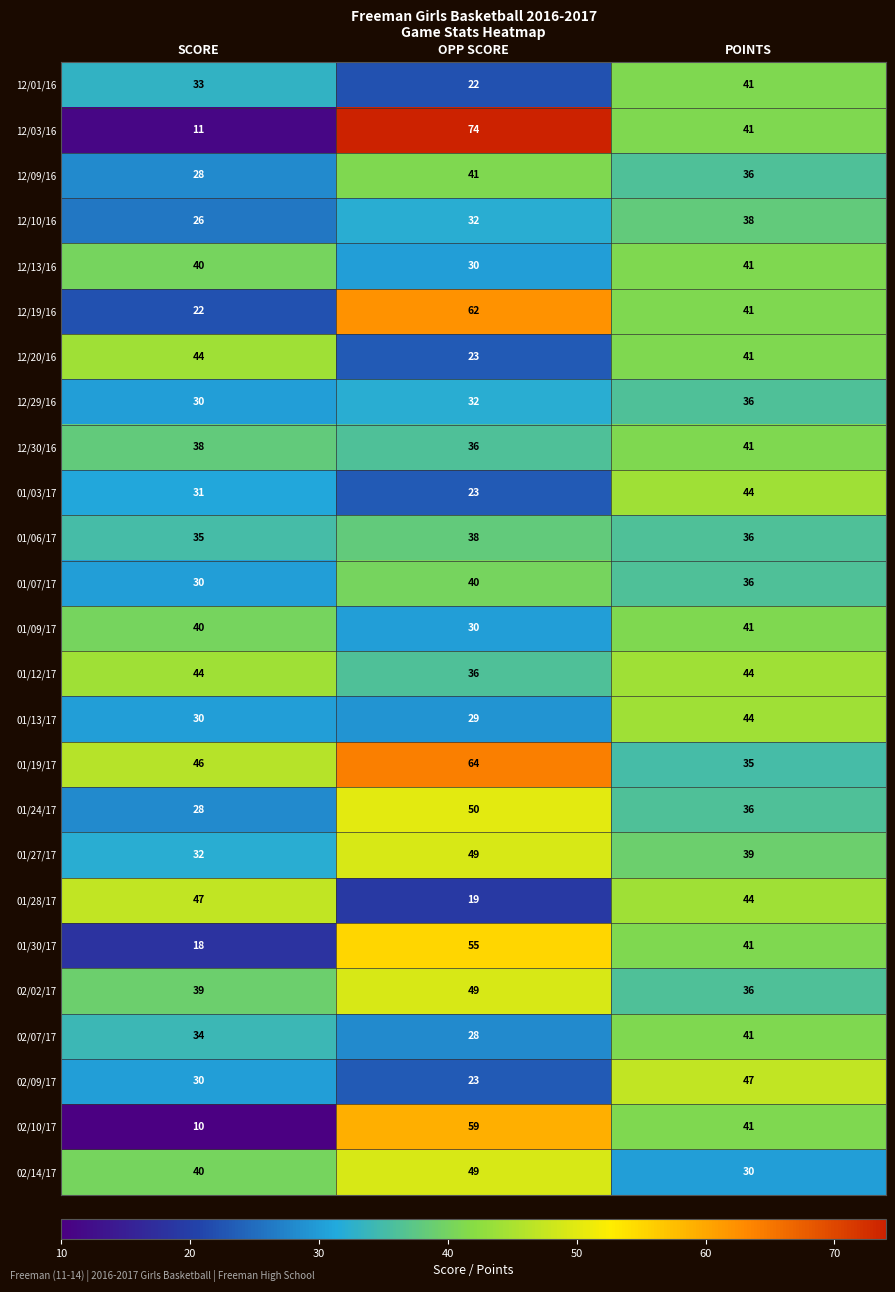

The 01/28/17 series shows 30 at POINTS. True or false?

False